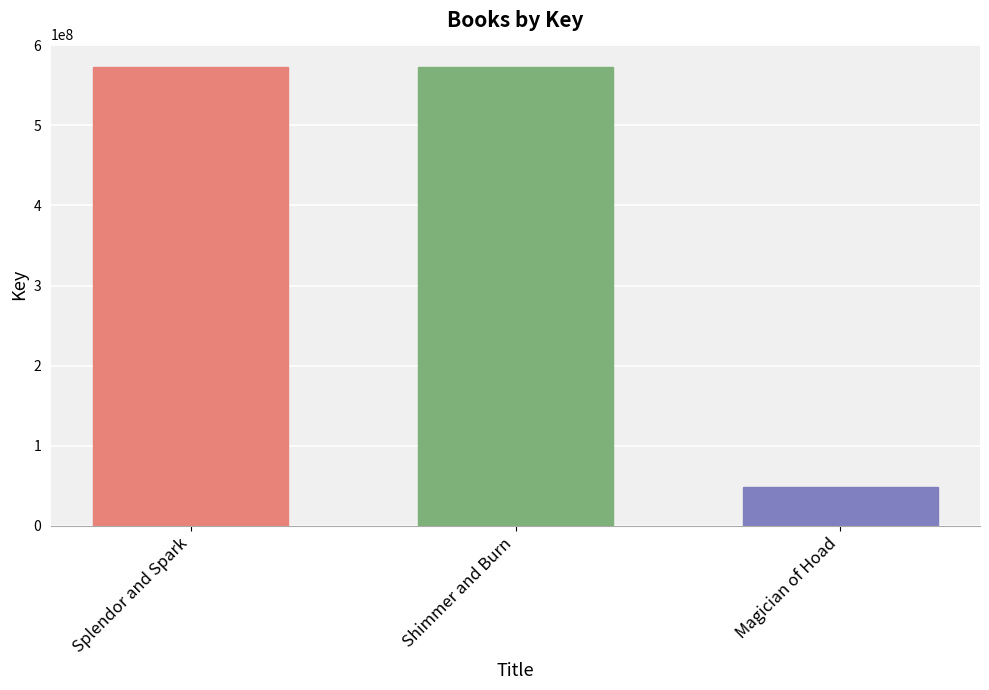

The chart shows a value of 48752679 at Magician of Hoad. True or false?

True